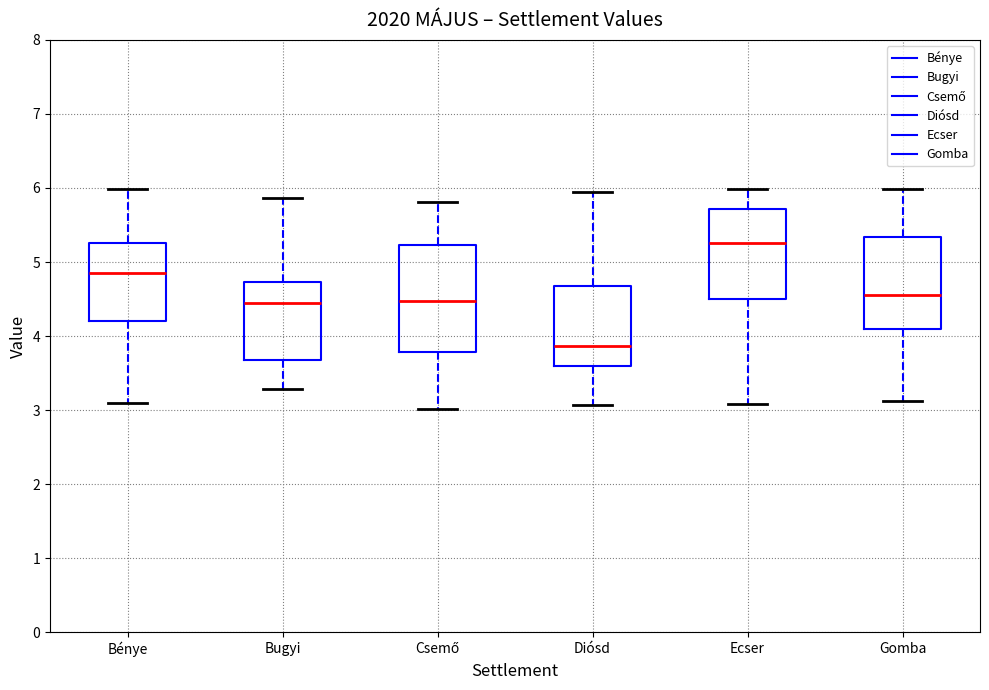

Reading left to right, read every box against the y-axis: the position of its median line, the range the box covers, and the ends of its whiskers. The values are not printed on the chart, so give them approximately, as read against the axis.

Bénye: median 4.9, box 4.2 to 5.3, whiskers 3.1 to 6.0
Bugyi: median 4.5, box 3.7 to 4.7, whiskers 3.3 to 5.9
Csemő: median 4.5, box 3.8 to 5.2, whiskers 3.0 to 5.8
Diósd: median 3.9, box 3.6 to 4.7, whiskers 3.1 to 6.0
Ecser: median 5.3, box 4.5 to 5.7, whiskers 3.1 to 6.0
Gomba: median 4.6, box 4.1 to 5.3, whiskers 3.1 to 6.0